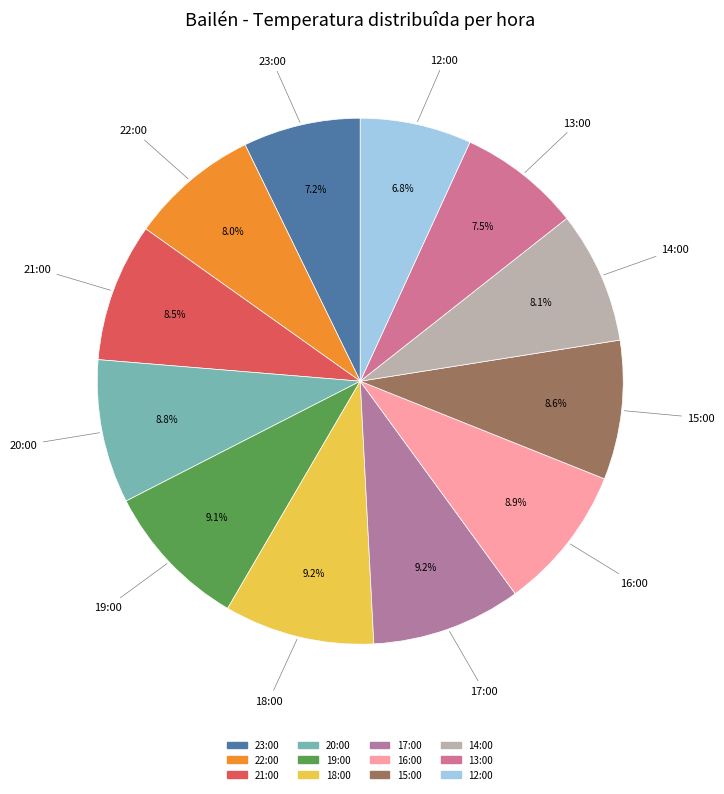

Does 17:00 account for over 50% of the chart?

No